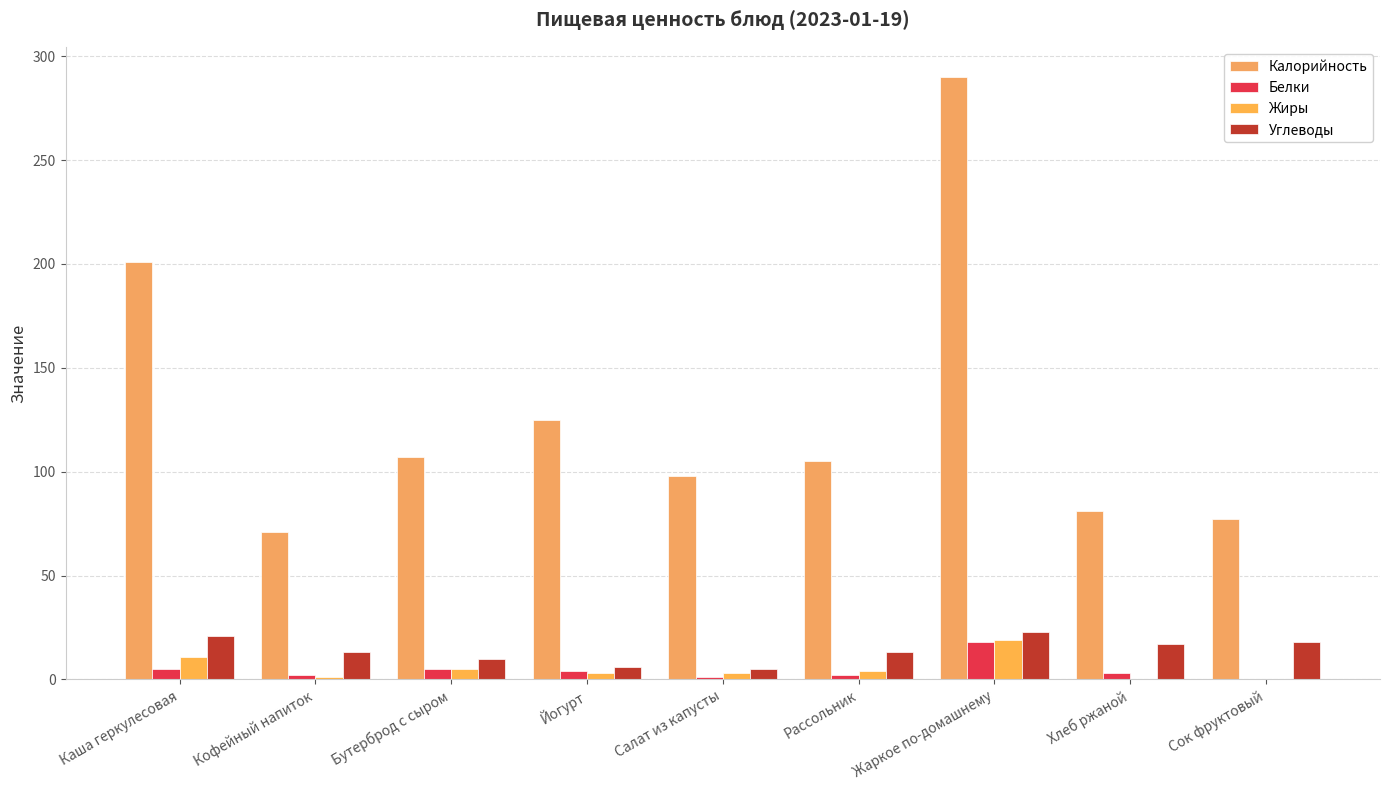

At which category does the chart reach its peak across all series?

Жаркое по-домашнему